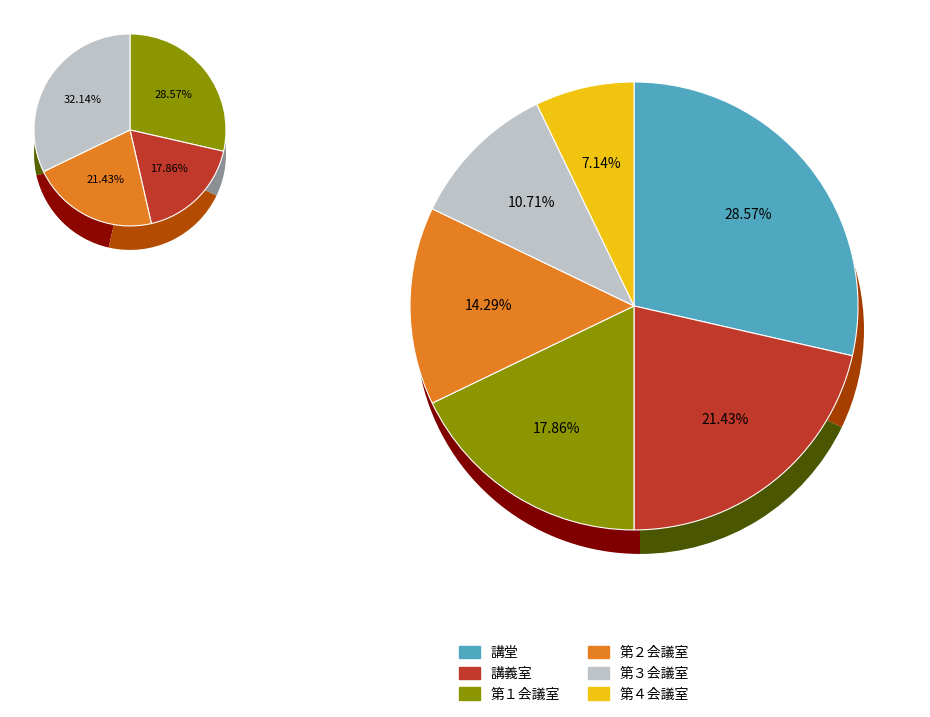

Does any single category account for the majority?

No